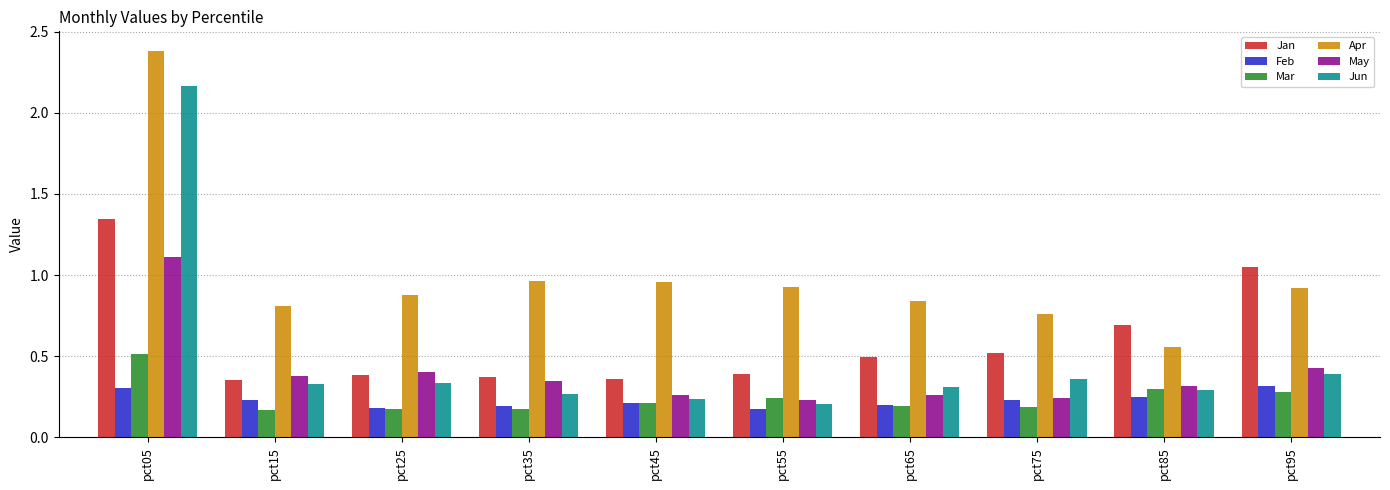

What is the average value of the Jun series?

0.5